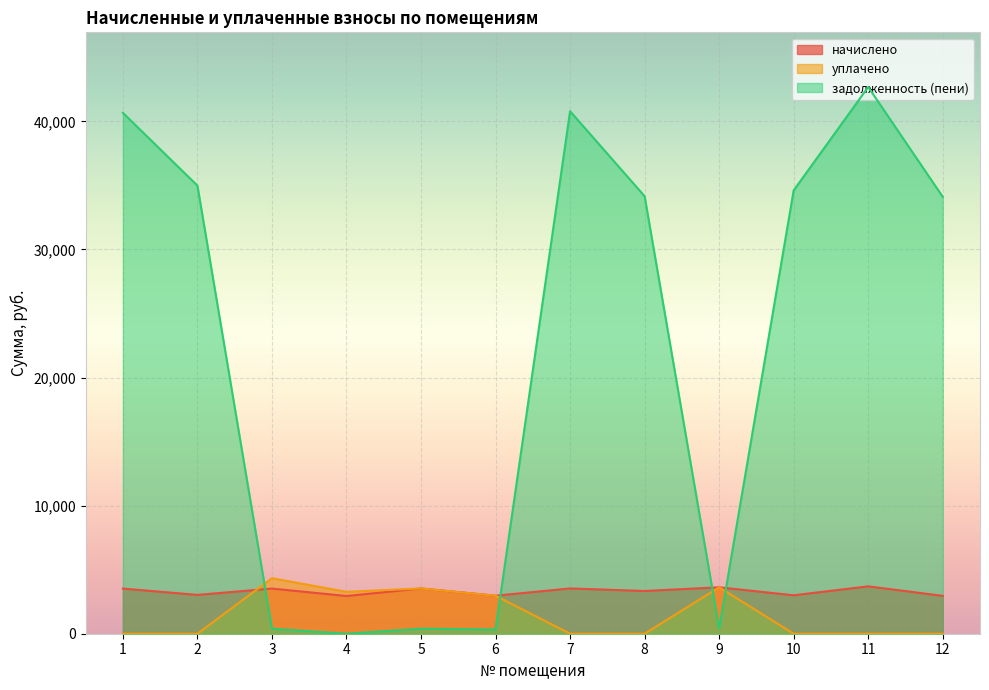

What is the difference between the задолженность (пени) values at 5 and 1?

40270.5